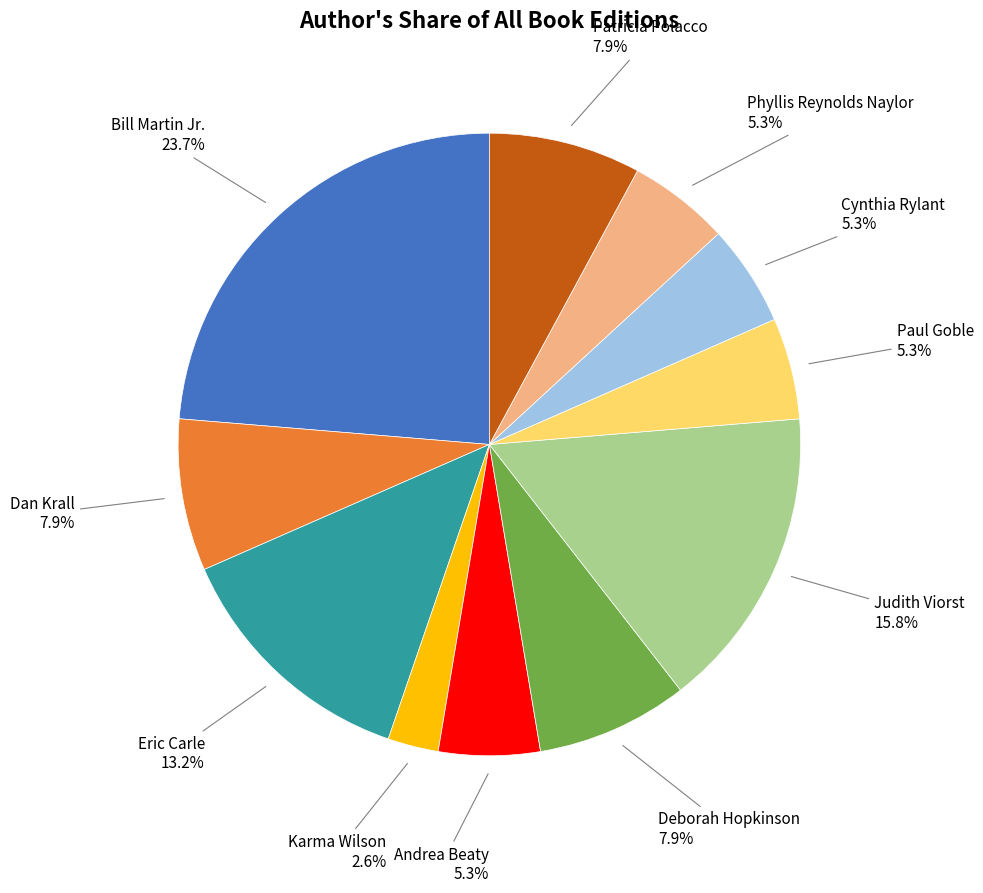

Is there any slice that represents more than half of the pie?

No